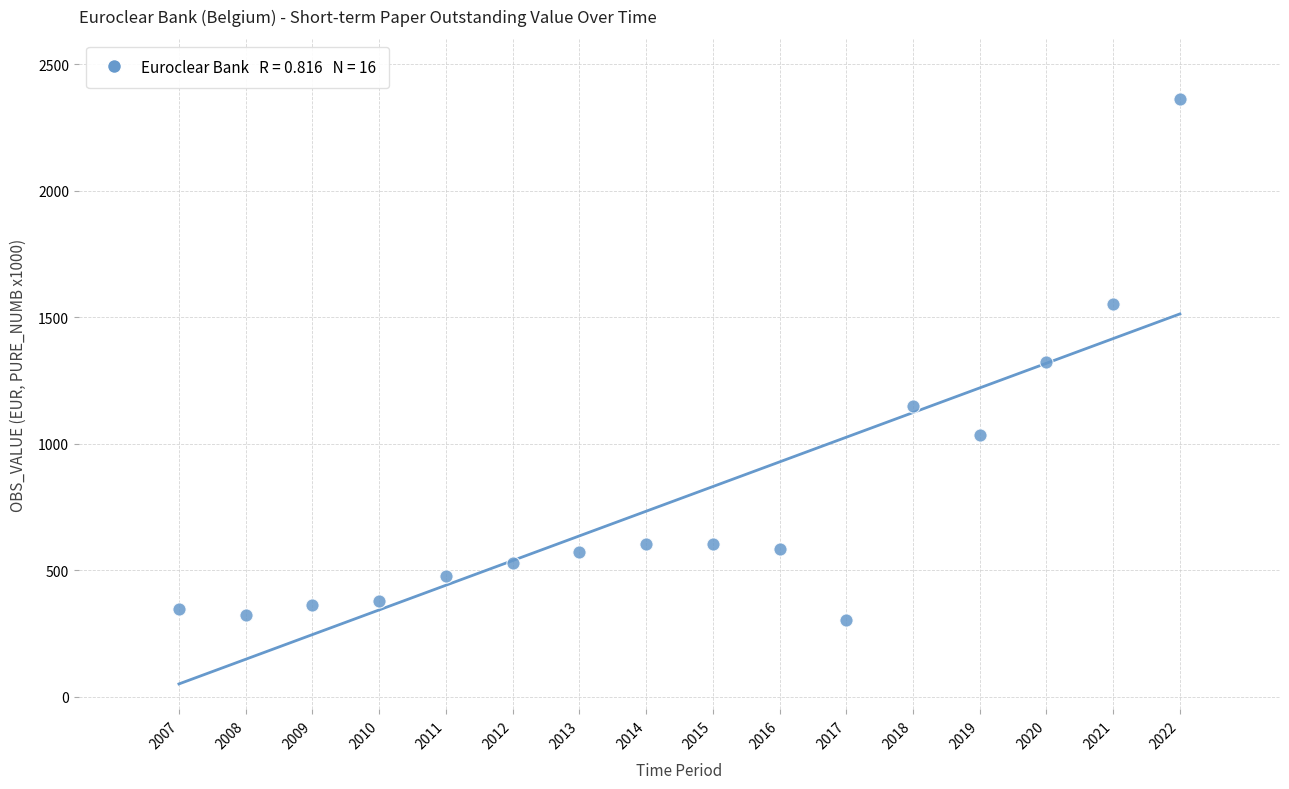

What is the range of X values (max minus min)?

15